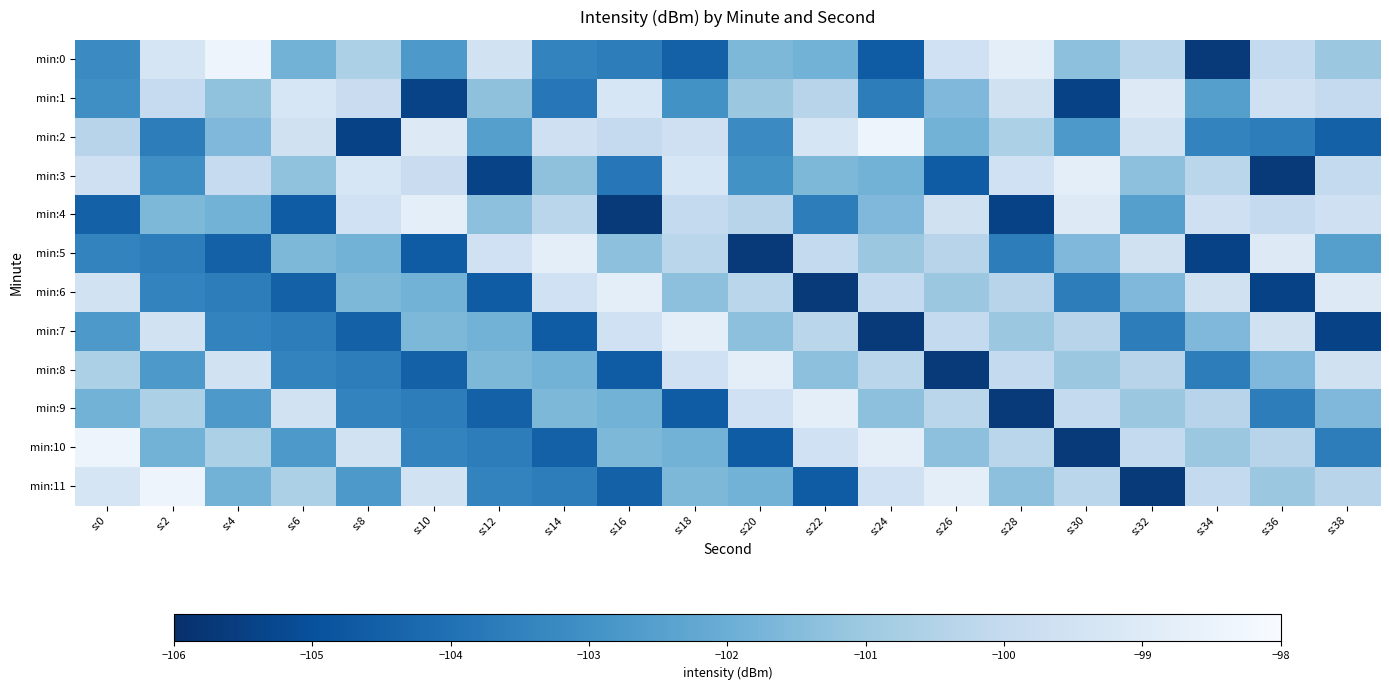

What is the spread (max minus min) of values at s:14?

5.8